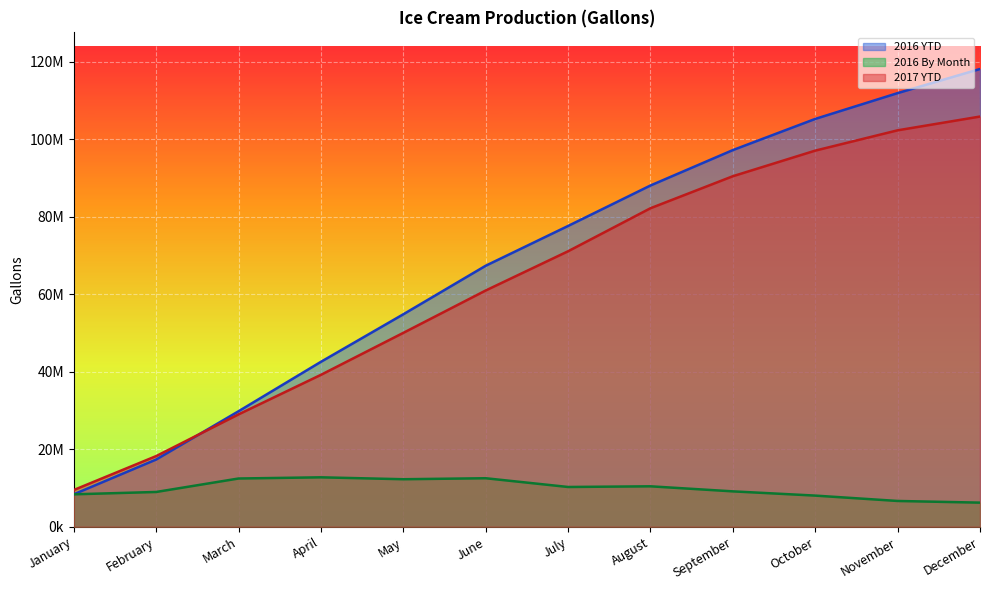

Reading left to right, transcribe all the data shown in this chart.

2016 YTD: 8371919	17347435	29797744	42553053	54815239	67334231	77596930	88033813	97166796	105206927	111862366	118087074
2016 By Month: 8371919	8975516	12450309	12755309	12262186	12518992	10262699	10436883	9132983	8040132	6655439	6224707
2017 YTD: 9482936	18231800	28993447	39194573	50020890	60949927	71068627	82166758	90425337	97027902	102266400	105819444